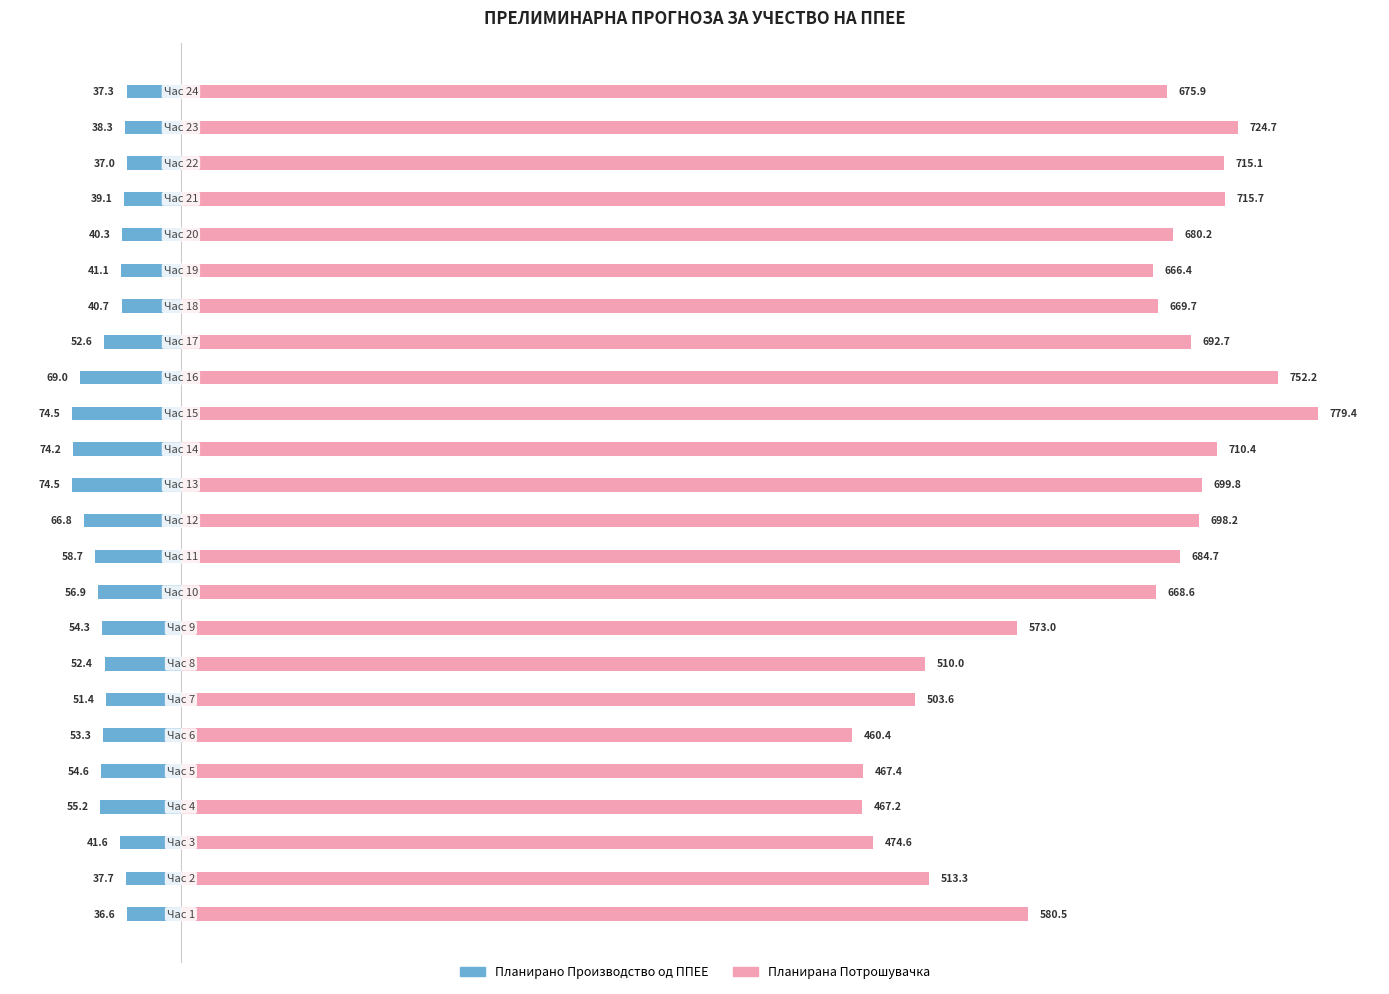

Which series has the widest spread of values?

Планирана Потрошувачка